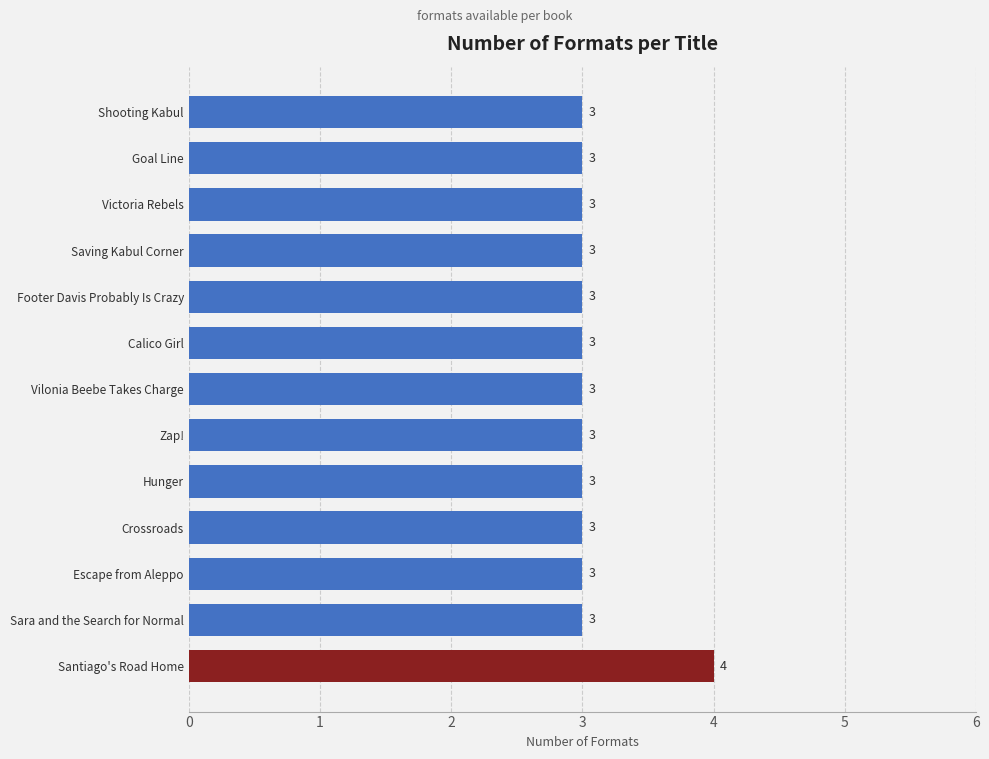

Count the values in the range 3 to 4.

13